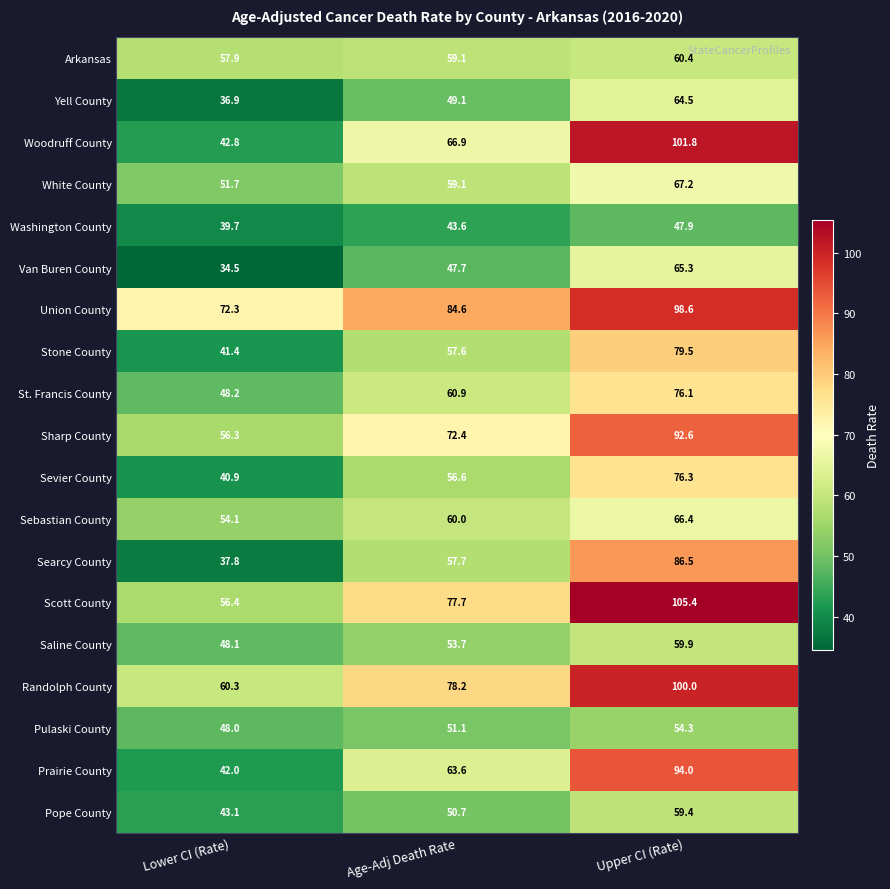

What is the average value of the Scott County series?

79.8